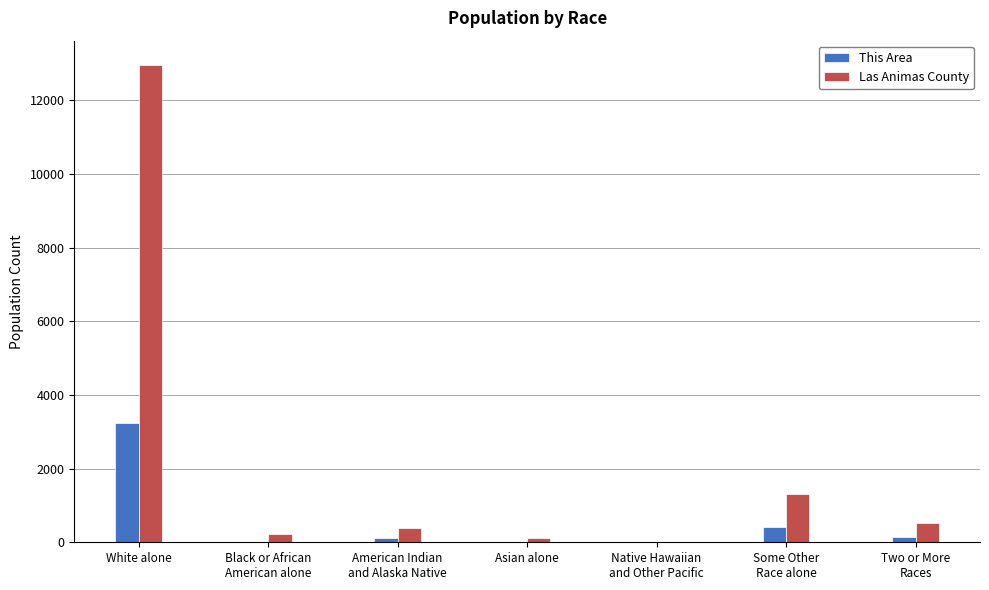

What is the highest value of the This Area series?

3238